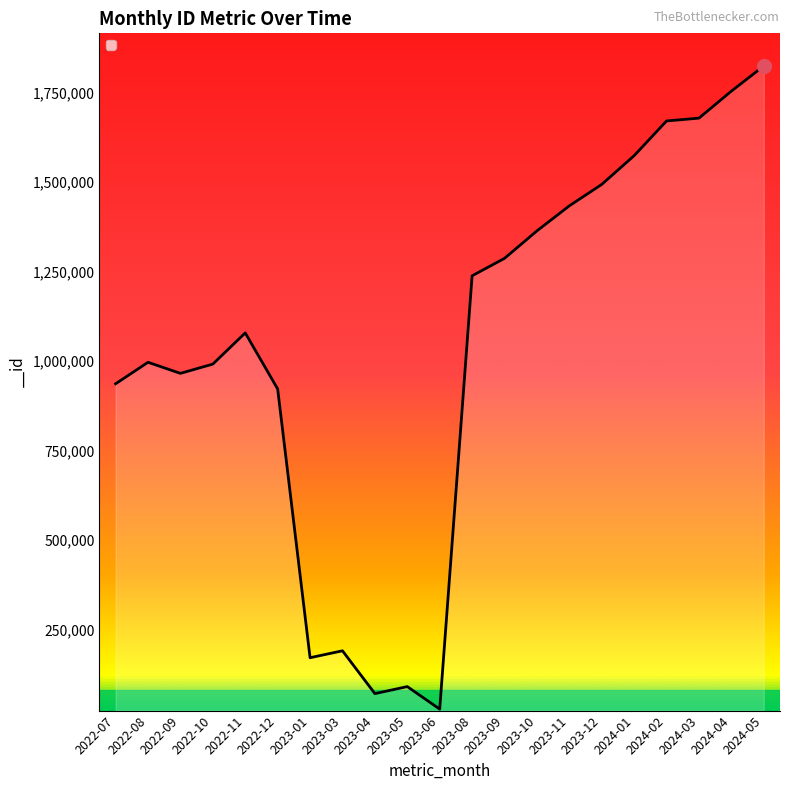

What is the difference between the maximum and minimum values?

1796417